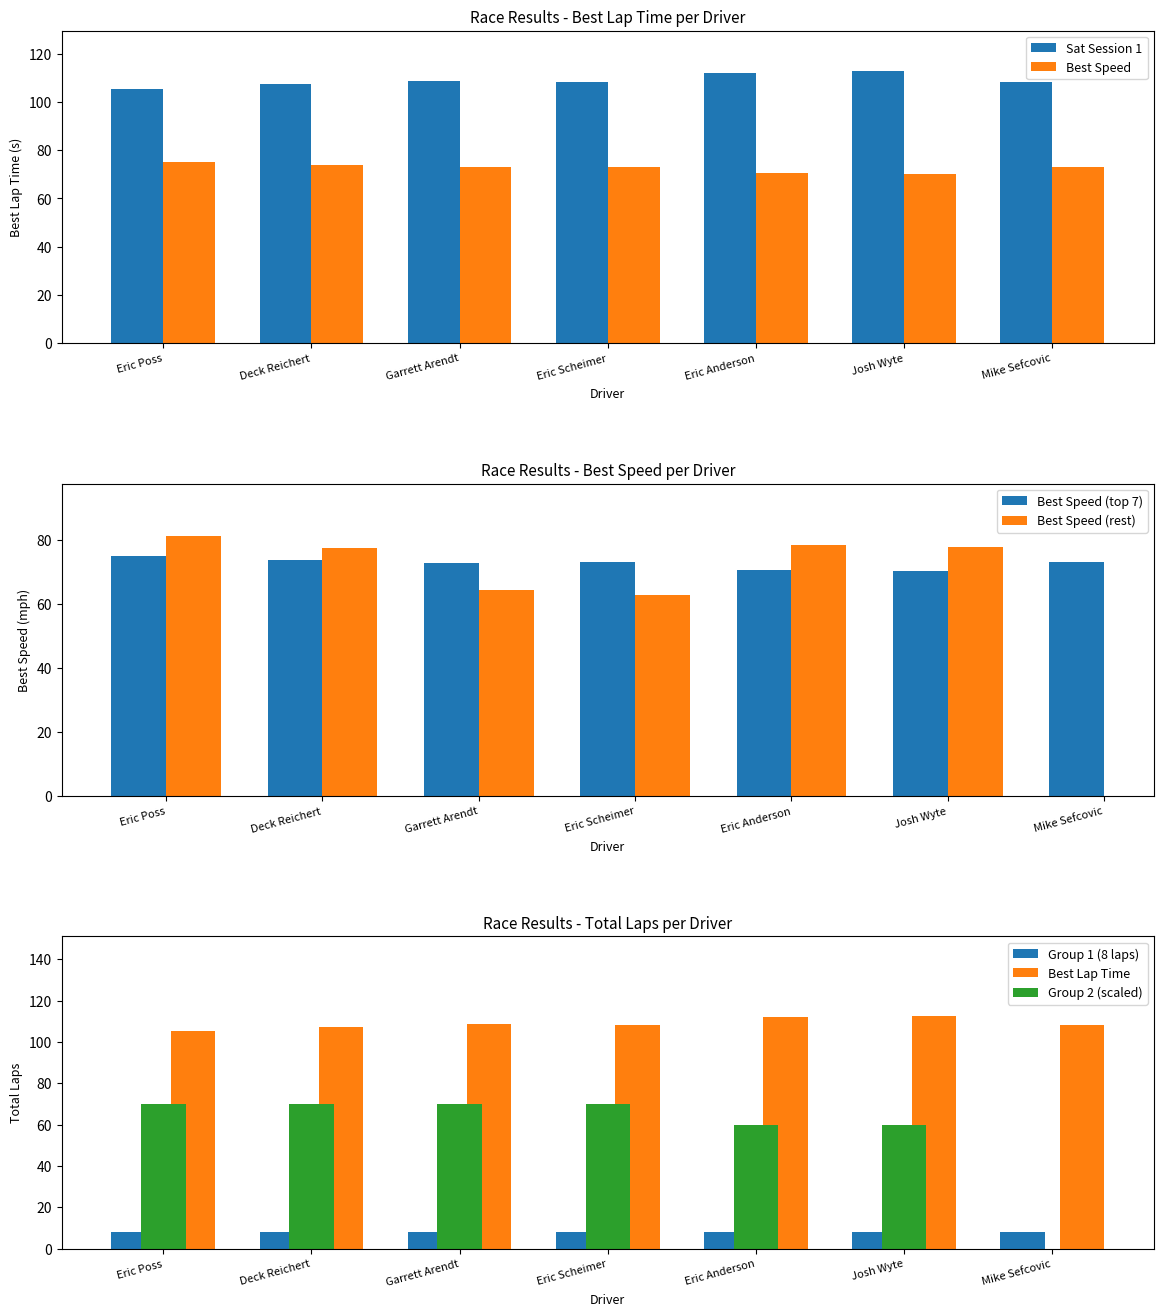

What is the sum of the Sat Session 1 values at Eric Scheimer and Eric Anderson?

220.5